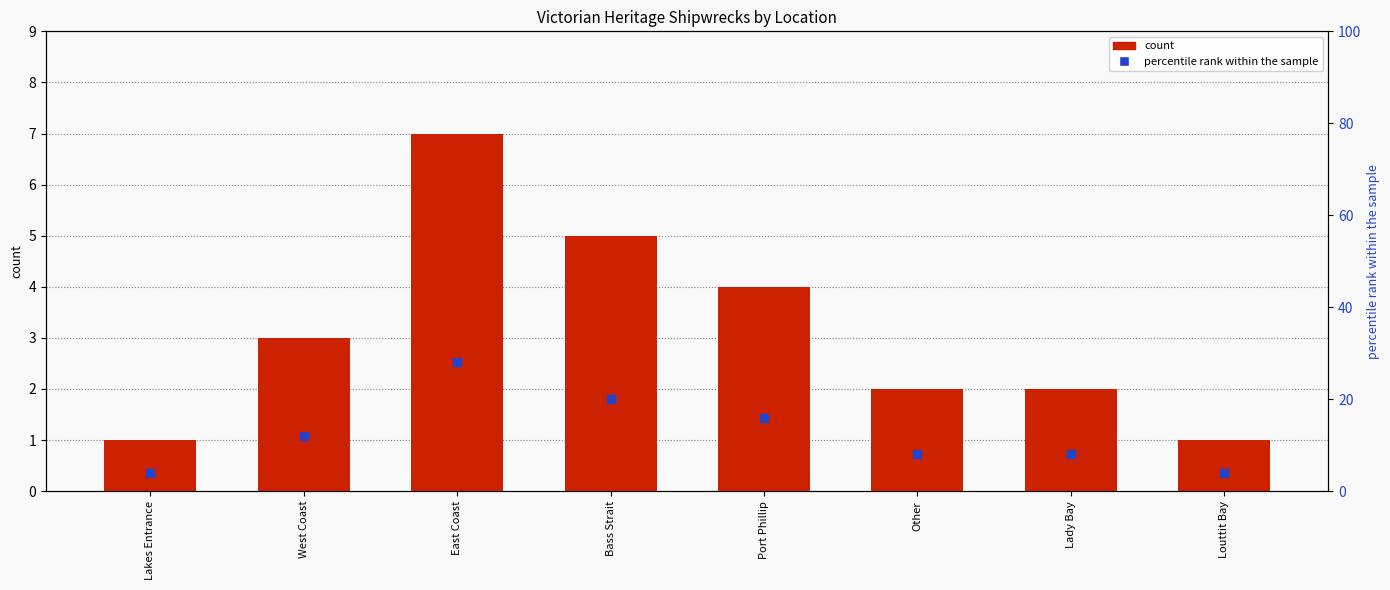

Are the bars horizontal?

No